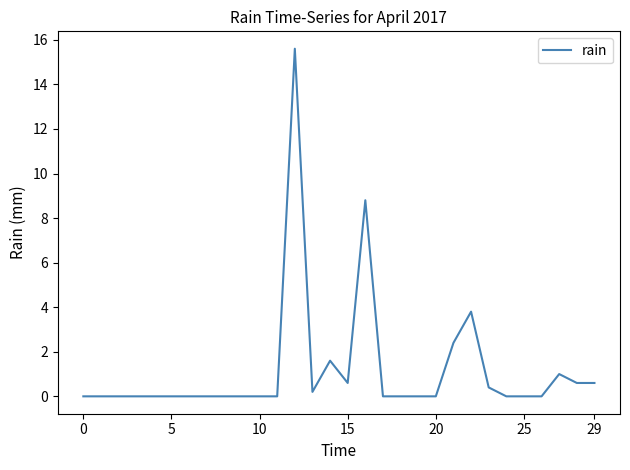

What is the maximum value shown in the chart?

15.6